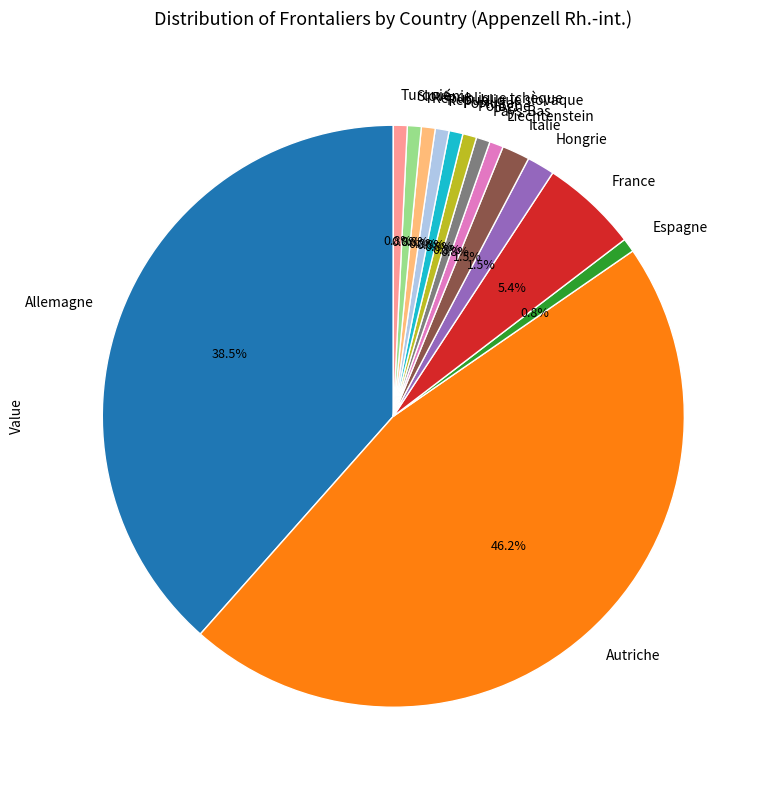

Which slice is the largest?

Autriche